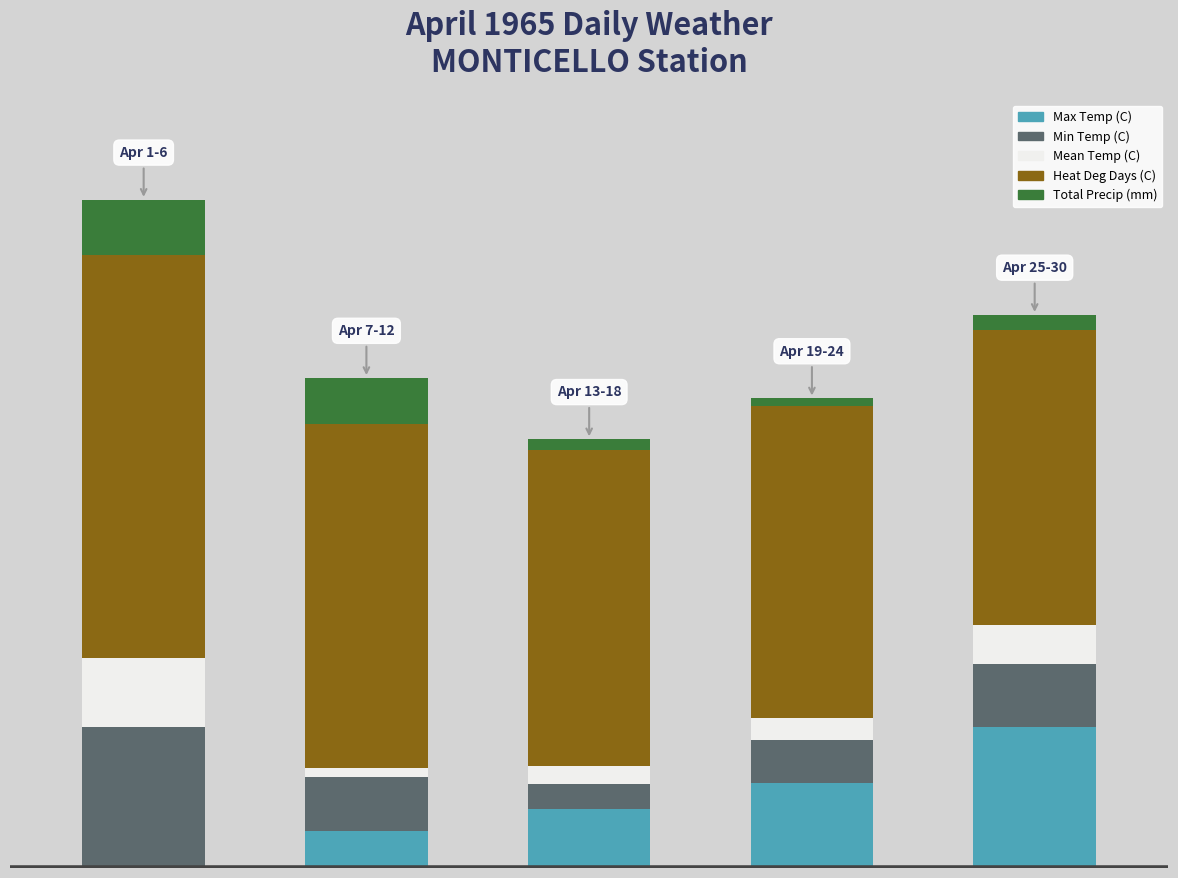

What are all the series names shown in the legend?

Max Temp (C), Min Temp (C), Mean Temp (C), Heat Deg Days (C), Total Precip (mm)